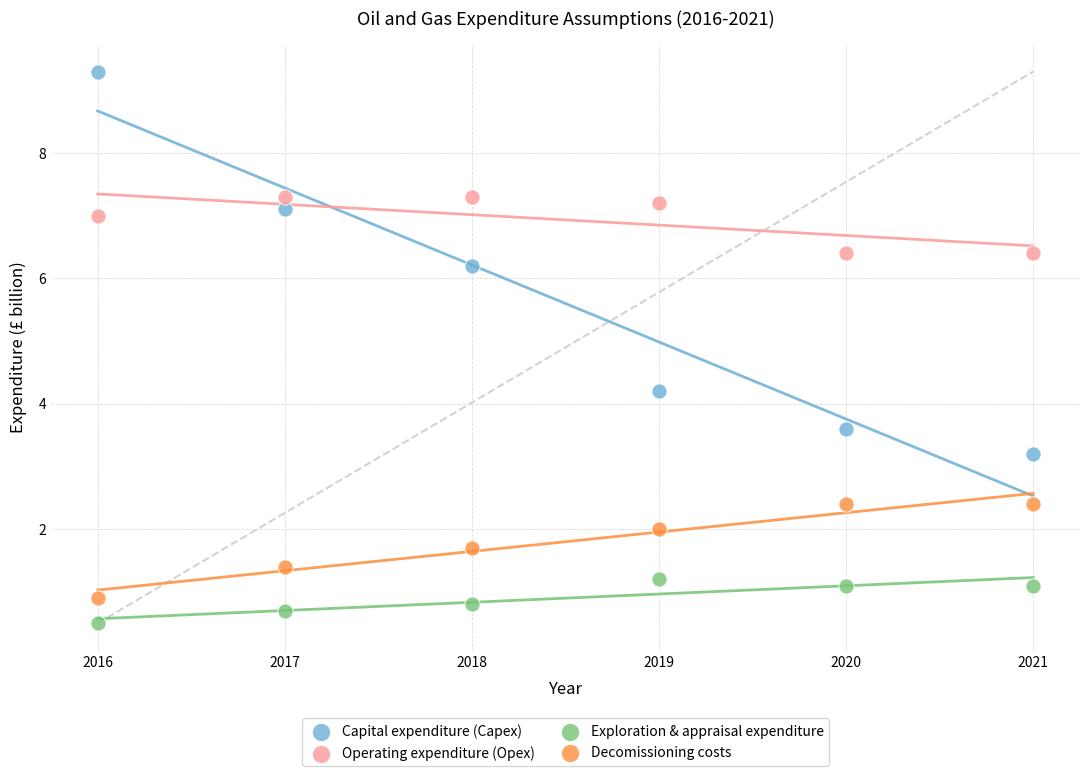

Which series contains the highest Y value?

Capital expenditure (Capex)